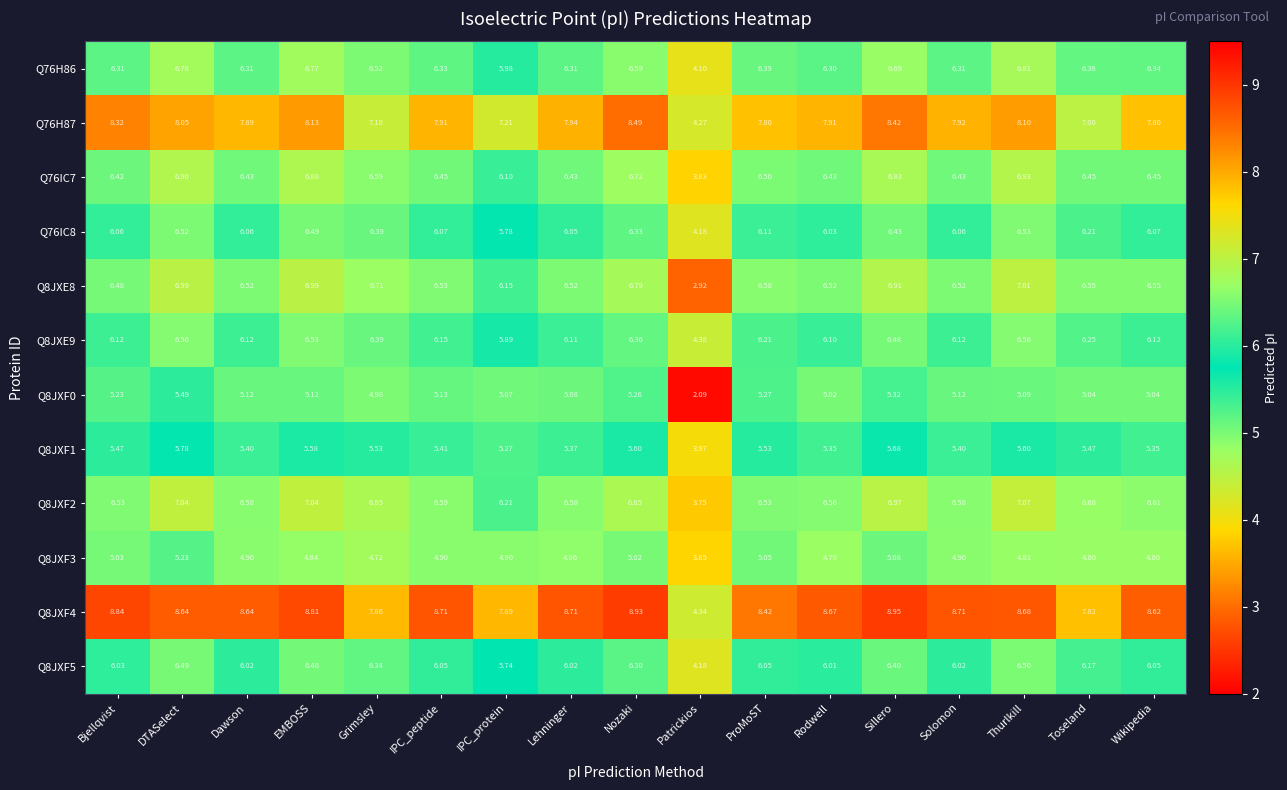

At which label is Q8JXE8 closest to 4?

Patrickios